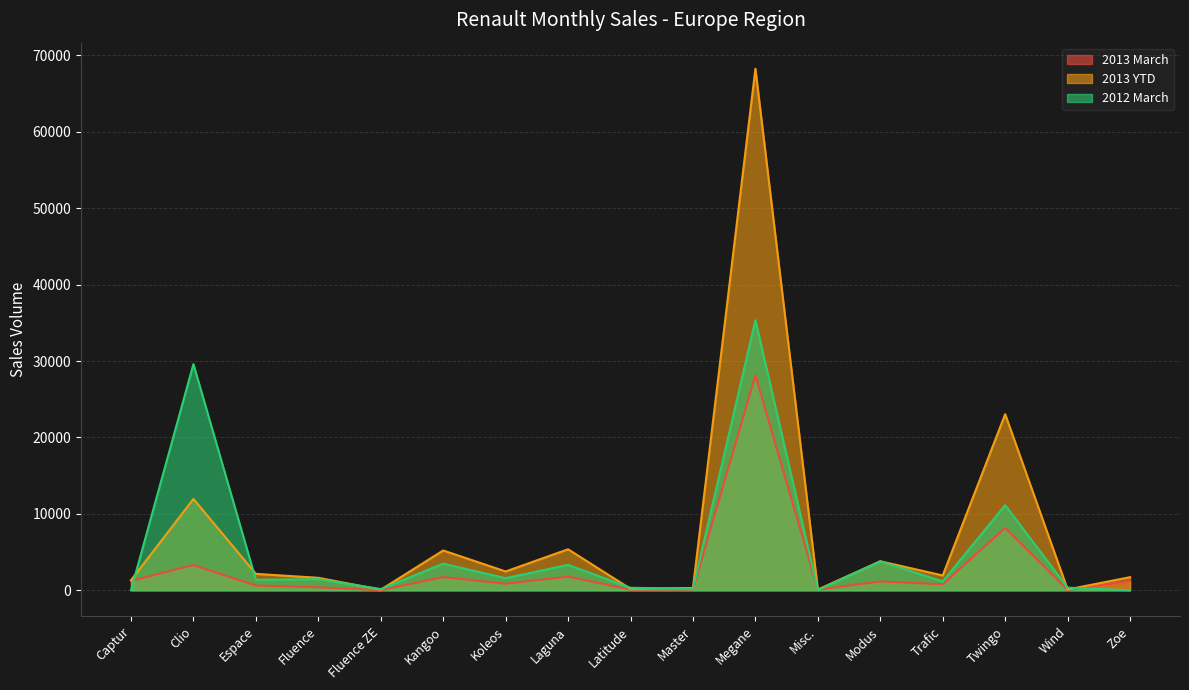

True or false: 2013 YTD and 2013 March cross at least once.

False